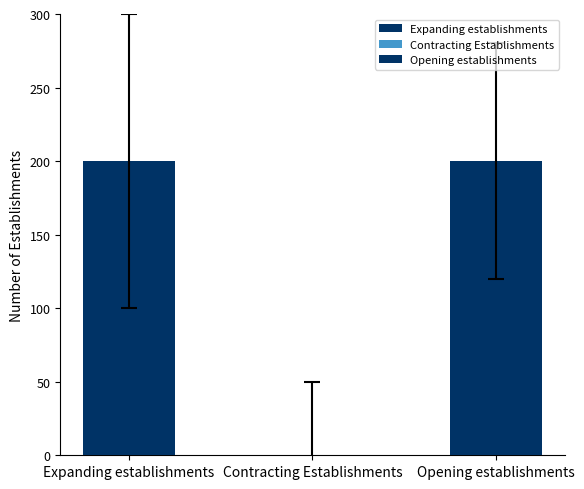

What is the greatest value displayed?

200